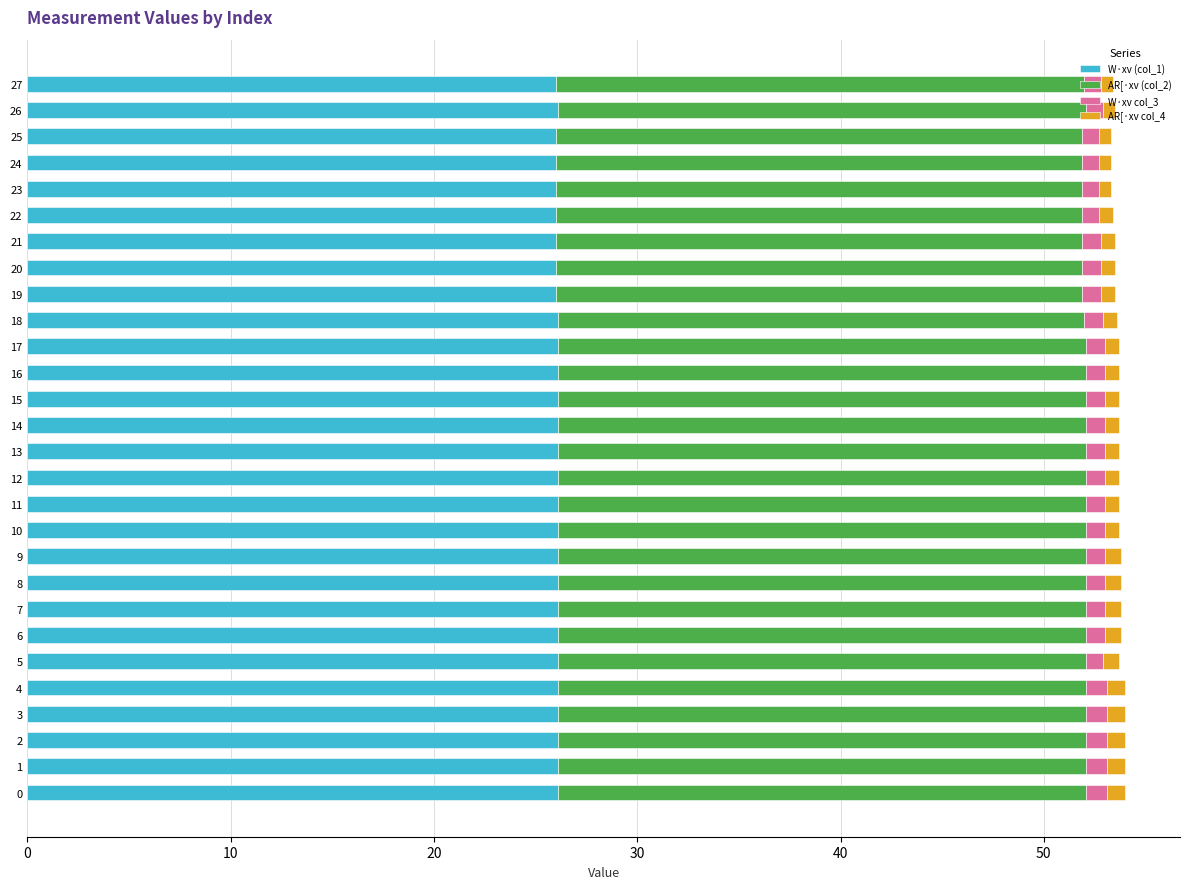

True or false: W·xv (col_1) has a value of 34.0 at 6.

False